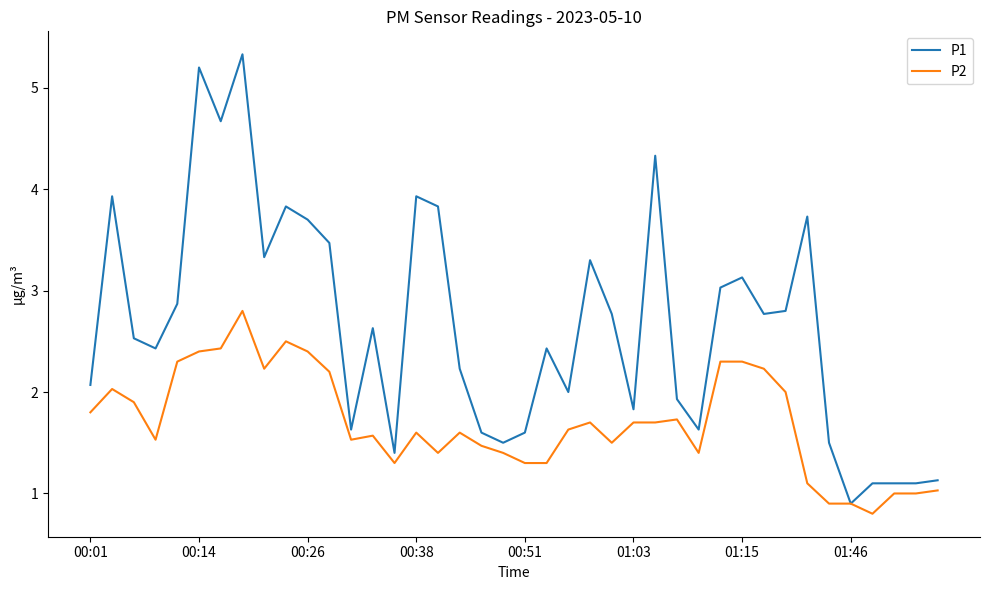

How many lines are shown in the chart?

2